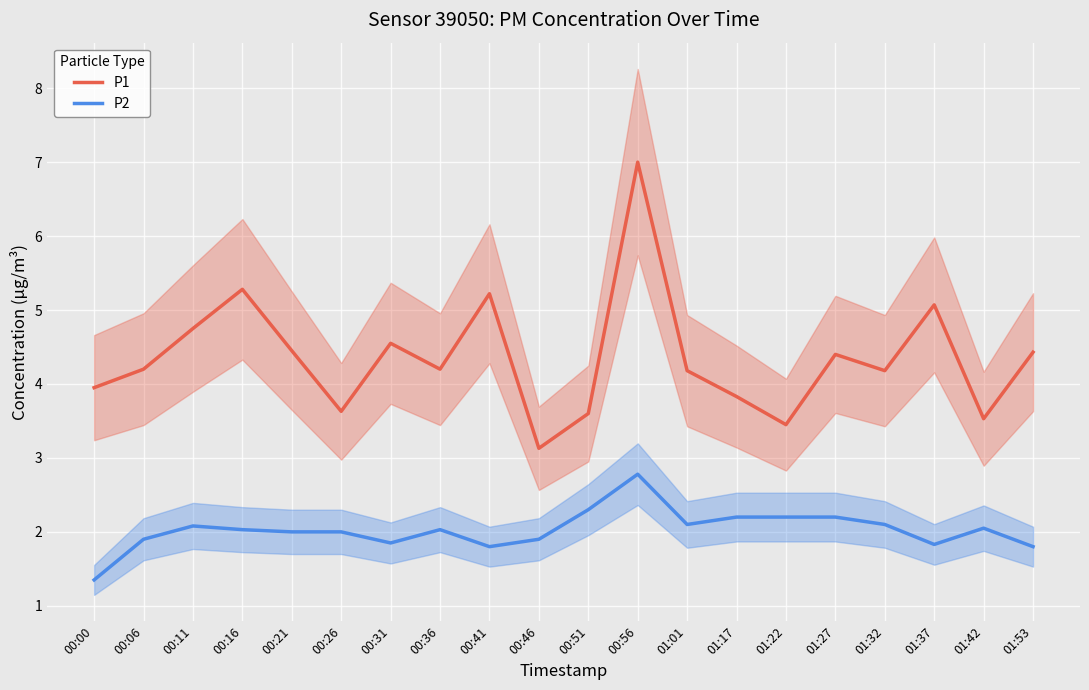

Between 01:17 and 00:06, which is larger?

00:06